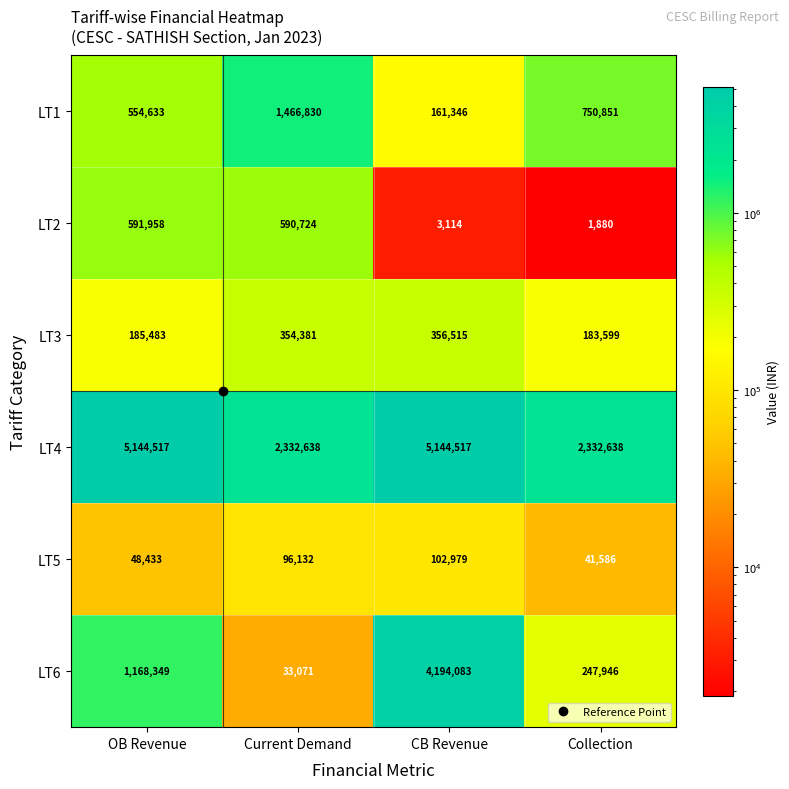

What is the minimum value shown in the chart?

1880